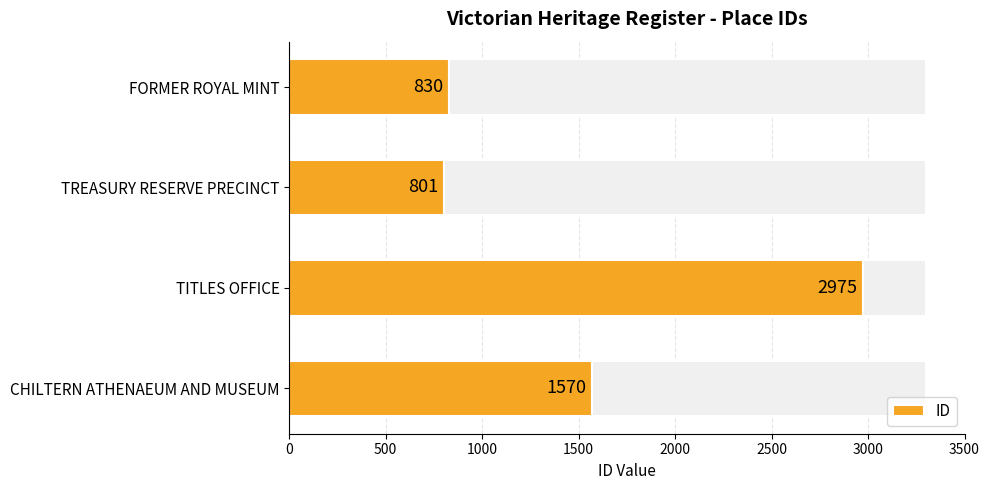

What is the value of the 3rd bar from the left?

2975